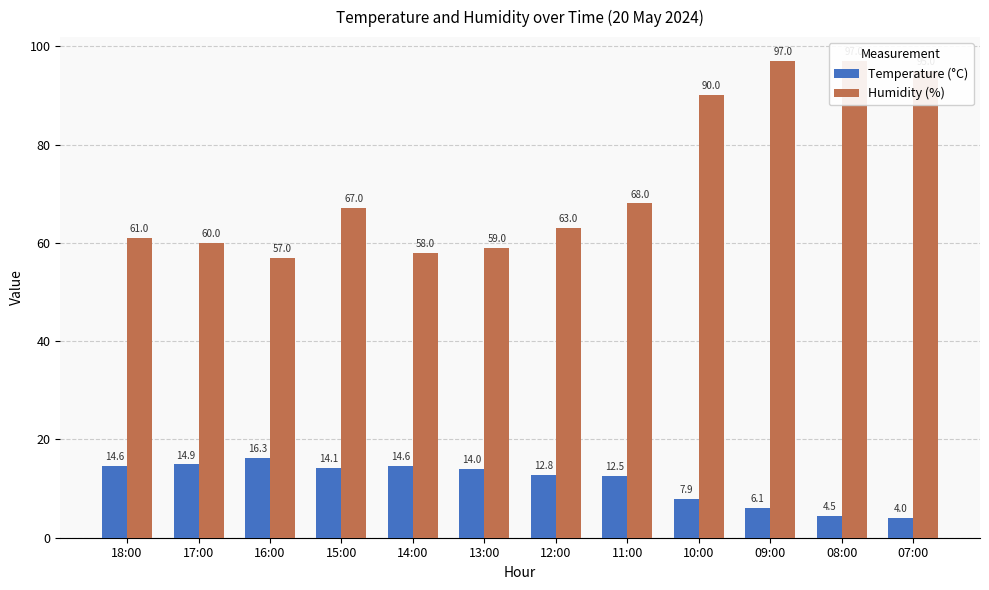

Reading right to left, transcribe all the data shown in this chart.

Temperature (°C): 4.0	4.5	6.1	7.9	12.5	12.8	14.0	14.6	14.1	16.3	14.9	14.6
Humidity (%): 95.0	97.0	97.0	90.0	68.0	63.0	59.0	58.0	67.0	57.0	60.0	61.0